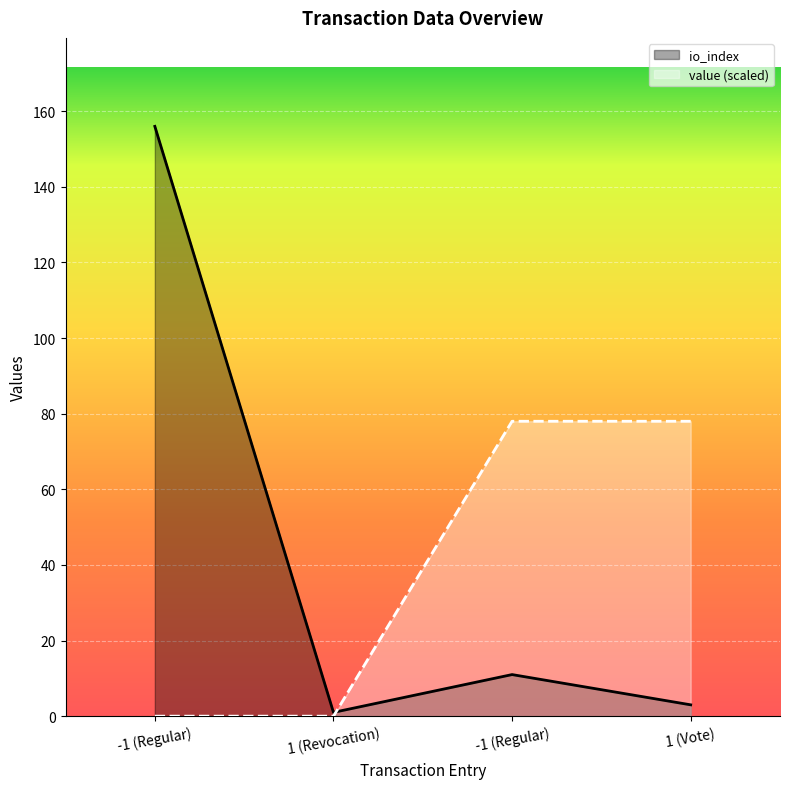

What are all the series names shown in the legend?

io_index, value (scaled)